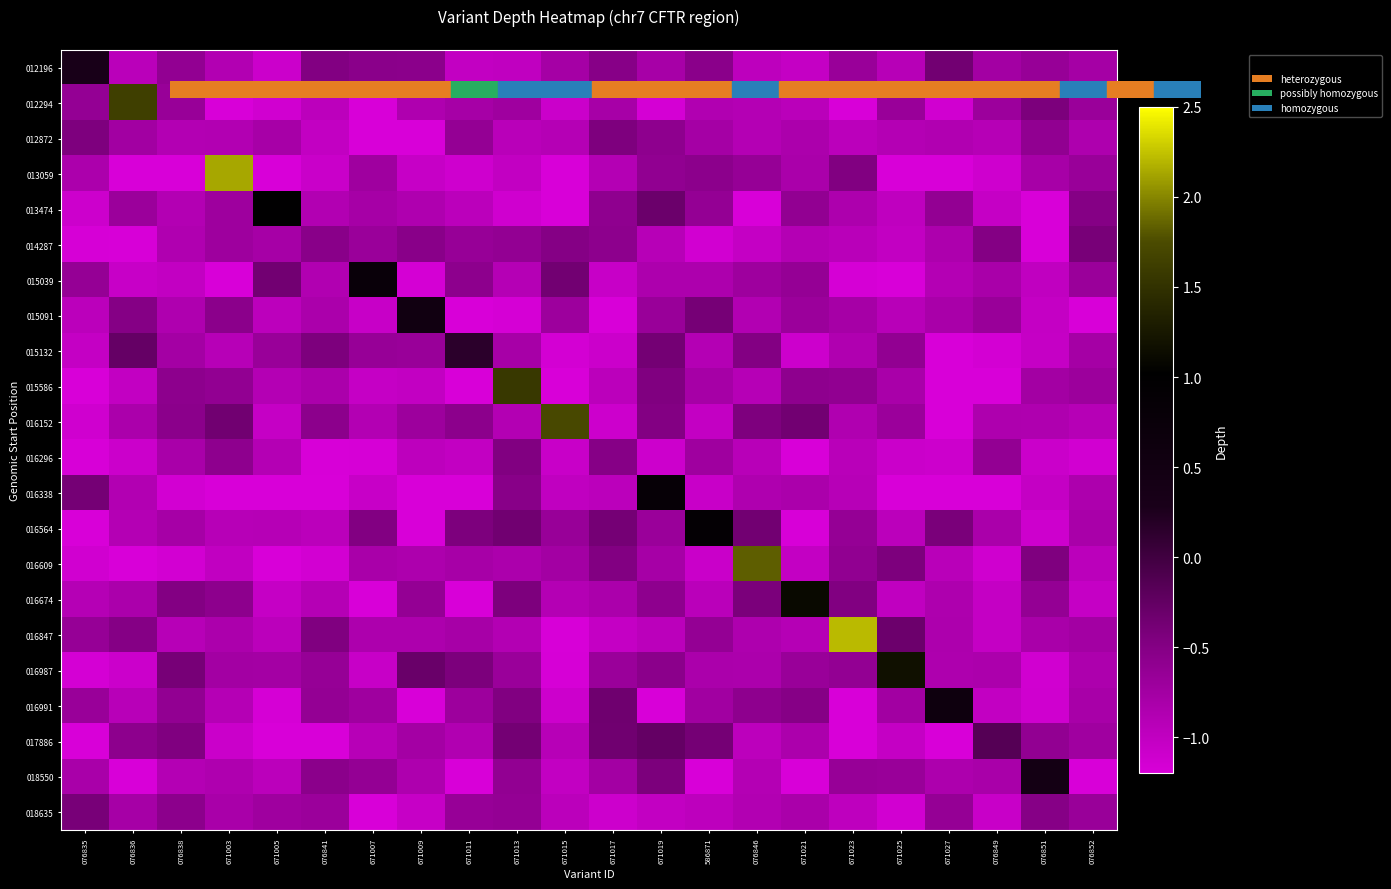

Reading right to left, list all the values displayed in this chart.

012196: 076852=-0.8	076851=-0.7	076849=-0.8	671027=-0.4	671025=-0.9	671023=-0.7	671021=-1.0	076846=-1.0	586871=-0.5	671019=-0.8	671017=-0.5	671015=-0.8	671013=-1.0	671011=-1.0	671009=-0.6	671007=-0.5	076841=-0.5	671005=-1.1	671003=-0.9	076838=-0.6	076836=-0.9	076835=0.3
012294: 076852=-0.7	076851=-0.4	076849=-0.7	671027=-1.1	671025=-0.7	671023=-1.2	671021=-0.9	076846=-0.9	586871=-0.9	671019=-1.2	671017=-0.8	671015=-1.1	671013=-0.7	671011=-0.8	671009=-0.9	671007=-1.2	076841=-1.0	671005=-1.1	671003=-1.2	076838=-0.7	076836=1.6	076835=-0.6
012872: 076852=-0.9	076851=-0.6	076849=-0.9	671027=-0.9	671025=-0.9	671023=-0.9	671021=-0.8	076846=-0.9	586871=-0.8	671019=-0.6	671017=-0.5	671015=-0.9	671013=-0.9	671011=-0.6	671009=-1.2	671007=-1.2	076841=-1.0	671005=-0.8	671003=-0.9	076838=-0.9	076836=-0.8	076835=-0.5
013059: 076852=-0.7	076851=-0.8	076849=-1.1	671027=-1.2	671025=-1.2	671023=-0.5	671021=-0.8	076846=-0.6	586871=-0.6	671019=-0.6	671017=-0.9	671015=-1.2	671013=-1.0	671011=-1.1	671009=-1.0	671007=-0.7	076841=-1.1	671005=-1.2	671003=2.1	076838=-1.2	076836=-1.2	076835=-0.8
013474: 076852=-0.5	076851=-1.2	076849=-1.0	671027=-0.6	671025=-1.0	671023=-0.8	671021=-0.6	076846=-1.2	586871=-0.6	671019=-0.3	671017=-0.6	671015=-1.2	671013=-1.1	671011=-0.9	671009=-0.9	671007=-0.8	076841=-0.9	671005=1.0	671003=-0.7	076838=-0.9	076836=-0.7	076835=-1.1
014287: 076852=-0.4	076851=-1.2	076849=-0.5	671027=-0.8	671025=-1.0	671023=-0.9	671021=-0.9	076846=-1.0	586871=-1.1	671019=-0.9	671017=-0.6	671015=-0.5	671013=-0.6	671011=-0.7	671009=-0.5	671007=-0.7	076841=-0.5	671005=-0.8	671003=-0.7	076838=-0.9	076836=-1.2	076835=-1.2
015039: 076852=-0.7	076851=-1.0	076849=-0.8	671027=-0.9	671025=-1.2	671023=-1.2	671021=-0.6	076846=-0.7	586871=-0.8	671019=-0.8	671017=-1.0	671015=-0.4	671013=-0.9	671011=-0.6	671009=-1.2	671007=0.7	076841=-0.9	671005=-0.4	671003=-1.2	076838=-1.0	076836=-1.0	076835=-0.6
015091: 076852=-1.2	076851=-1.0	076849=-0.7	671027=-0.8	671025=-0.9	671023=-0.8	671021=-0.7	076846=-0.9	586871=-0.4	671019=-0.7	671017=-1.2	671015=-0.7	671013=-1.2	671011=-1.2	671009=0.5	671007=-1.1	076841=-0.8	671005=-1.0	671003=-0.6	076838=-0.9	076836=-0.5	076835=-1.0
015132: 076852=-0.8	076851=-1.0	076849=-1.2	671027=-1.2	671025=-0.6	671023=-0.9	671021=-1.1	076846=-0.5	586871=-0.9	671019=-0.4	671017=-1.1	671015=-1.2	671013=-0.8	671011=0.1	671009=-0.7	671007=-0.7	076841=-0.4	671005=-0.7	671003=-0.9	076838=-0.8	076836=-0.3	076835=-1.0
015586: 076852=-0.7	076851=-0.8	076849=-1.2	671027=-1.2	671025=-0.8	671023=-0.6	671021=-0.6	076846=-0.9	586871=-0.8	671019=-0.5	671017=-1.0	671015=-1.2	671013=1.6	671011=-1.2	671009=-1.0	671007=-1.0	076841=-0.8	671005=-0.9	671003=-0.6	076838=-0.6	076836=-1.0	076835=-1.2
016152: 076852=-0.9	076851=-0.9	076849=-0.8	671027=-1.2	671025=-0.7	671023=-0.9	671021=-0.4	076846=-0.5	586871=-1.0	671019=-0.5	671017=-1.1	671015=1.7	671013=-0.9	671011=-0.6	671009=-0.7	671007=-0.9	076841=-0.6	671005=-1.0	671003=-0.4	076838=-0.6	076836=-0.8	076835=-1.1
016296: 076852=-1.1	076851=-1.1	076849=-0.6	671027=-1.1	671025=-1.1	671023=-0.9	671021=-1.2	076846=-0.9	586871=-0.7	671019=-1.1	671017=-0.5	671015=-1.1	671013=-0.5	671011=-1.0	671009=-1.0	671007=-1.2	076841=-1.2	671005=-0.9	671003=-0.6	076838=-0.8	076836=-1.1	076835=-1.2
016338: 076852=-0.8	076851=-1.0	076849=-1.2	671027=-1.2	671025=-1.2	671023=-0.9	671021=-0.8	076846=-0.9	586871=-1.1	671019=0.8	671017=-0.9	671015=-1.0	671013=-0.5	671011=-1.2	671009=-1.2	671007=-1.1	076841=-1.2	671005=-1.2	671003=-1.2	076838=-1.1	076836=-0.9	076835=-0.4
016564: 076852=-0.8	076851=-1.1	076849=-0.8	671027=-0.4	671025=-0.9	671023=-0.6	671021=-1.2	076846=-0.4	586871=0.9	671019=-0.7	671017=-0.4	671015=-0.7	671013=-0.4	671011=-0.4	671009=-1.2	671007=-0.5	076841=-1.0	671005=-0.9	671003=-0.9	076838=-0.8	076836=-0.9	076835=-1.2
016609: 076852=-0.9	076851=-0.5	076849=-1.1	671027=-0.9	671025=-0.4	671023=-0.6	671021=-1.0	076846=1.8	586871=-1.1	671019=-0.8	671017=-0.5	671015=-0.8	671013=-0.8	671011=-0.8	671009=-0.8	671007=-0.8	076841=-1.1	671005=-1.2	671003=-1.0	076838=-1.1	076836=-1.2	076835=-1.1
016674: 076852=-1.0	076851=-0.6	076849=-1.0	671027=-0.8	671025=-1.0	671023=-0.5	671021=1.1	076846=-0.4	586871=-0.9	671019=-0.6	671017=-0.8	671015=-0.9	671013=-0.4	671011=-1.2	671009=-0.6	671007=-1.2	076841=-0.9	671005=-1.0	671003=-0.6	076838=-0.5	076836=-0.8	076835=-0.9
016847: 076852=-0.8	076851=-0.8	076849=-1.0	671027=-0.8	671025=-0.3	671023=2.2	671021=-0.9	076846=-0.9	586871=-0.6	671019=-0.9	671017=-1.0	671015=-1.2	671013=-0.9	671011=-0.8	671009=-0.8	671007=-0.8	076841=-0.5	671005=-1.0	671003=-0.8	076838=-0.9	076836=-0.5	076835=-0.6
016987: 076852=-0.8	076851=-1.1	076849=-0.8	671027=-0.9	671025=1.2	671023=-0.6	671021=-0.7	076846=-0.8	586871=-0.8	671019=-0.6	671017=-0.7	671015=-1.2	671013=-0.7	671011=-0.4	671009=-0.3	671007=-1.1	076841=-0.6	671005=-0.8	671003=-0.8	076838=-0.4	076836=-1.1	076835=-1.2
016991: 076852=-0.8	076851=-1.1	076849=-1.0	671027=0.6	671025=-0.8	671023=-1.2	671021=-0.5	076846=-0.6	586871=-0.7	671019=-1.2	671017=-0.3	671015=-1.1	671013=-0.5	671011=-0.7	671009=-1.2	671007=-0.7	076841=-0.6	671005=-1.2	671003=-0.9	076838=-0.6	076836=-0.9	076835=-0.7
017886: 076852=-0.7	076851=-0.6	076849=-0.2	671027=-1.2	671025=-1.0	671023=-1.2	671021=-0.8	076846=-1.0	586871=-0.4	671019=-0.3	671017=-0.3	671015=-0.9	671013=-0.4	671011=-0.9	671009=-0.8	671007=-0.9	076841=-1.2	671005=-1.2	671003=-1.1	076838=-0.5	076836=-0.6	076835=-1.2
018550: 076852=-1.2	076851=0.4	076849=-0.8	671027=-0.8	671025=-0.7	671023=-0.7	671021=-1.2	076846=-0.9	586871=-1.2	671019=-0.4	671017=-0.8	671015=-1.0	671013=-0.6	671011=-1.2	671009=-0.8	671007=-0.6	076841=-0.6	671005=-1.0	671003=-0.9	076838=-0.9	076836=-1.2	076835=-0.8
018635: 076852=-0.7	076851=-0.5	076849=-1.1	671027=-0.6	671025=-1.1	671023=-1.0	671021=-0.8	076846=-0.9	586871=-1.0	671019=-1.0	671017=-1.1	671015=-1.0	671013=-0.6	671011=-0.7	671009=-1.0	671007=-1.2	076841=-0.7	671005=-0.7	671003=-0.8	076838=-0.6	076836=-0.8	076835=-0.4